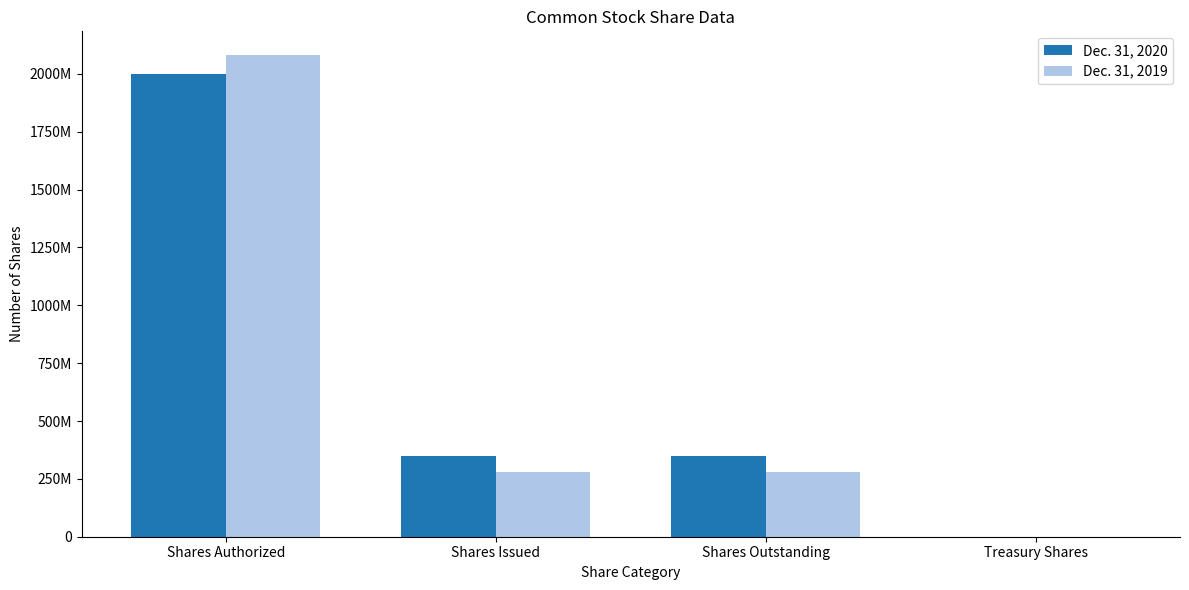

Which category has the highest value in the Dec. 31, 2020 series?

Shares Authorized